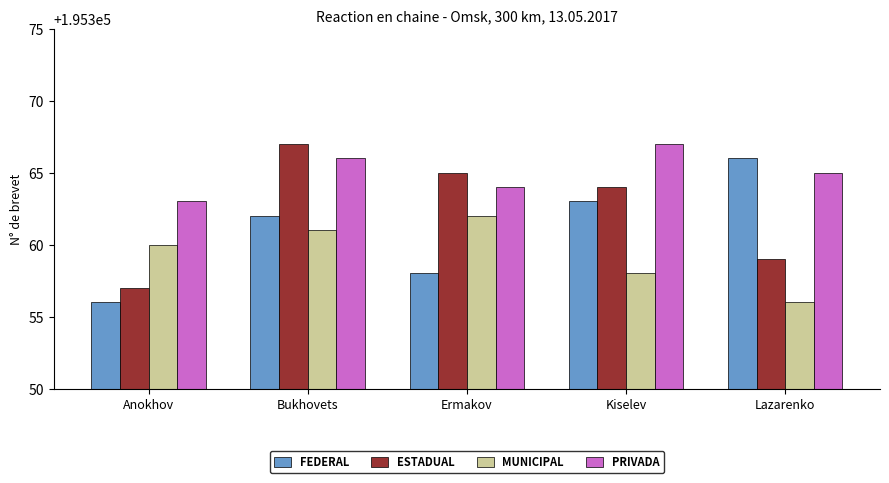

What is the label of the 4th bar from the left?

Kiselev